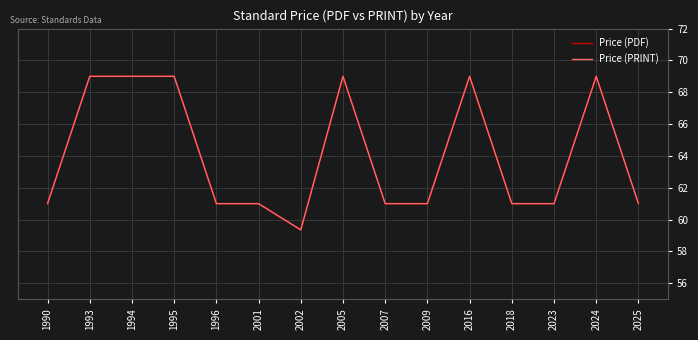

Does the chart have visible grid lines?

Yes